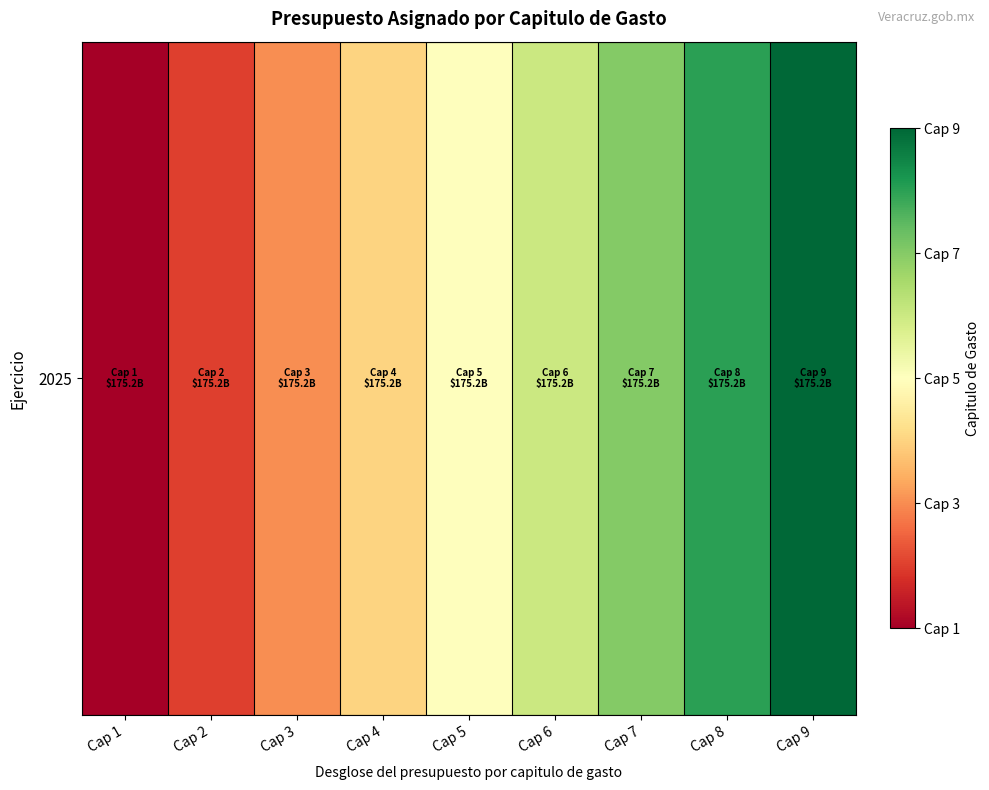

Which label corresponds to the smallest value in the chart?

Cap 1